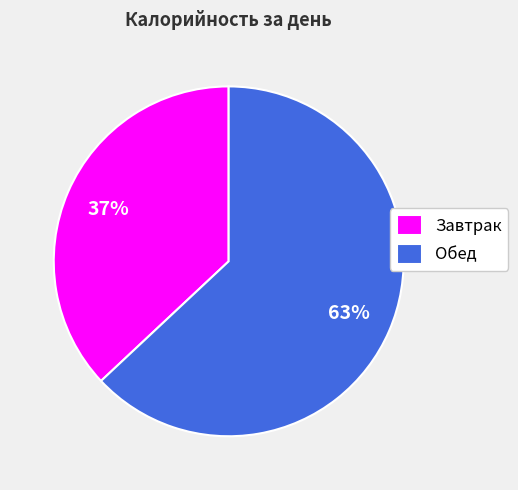

How many segments does this pie chart have?

2